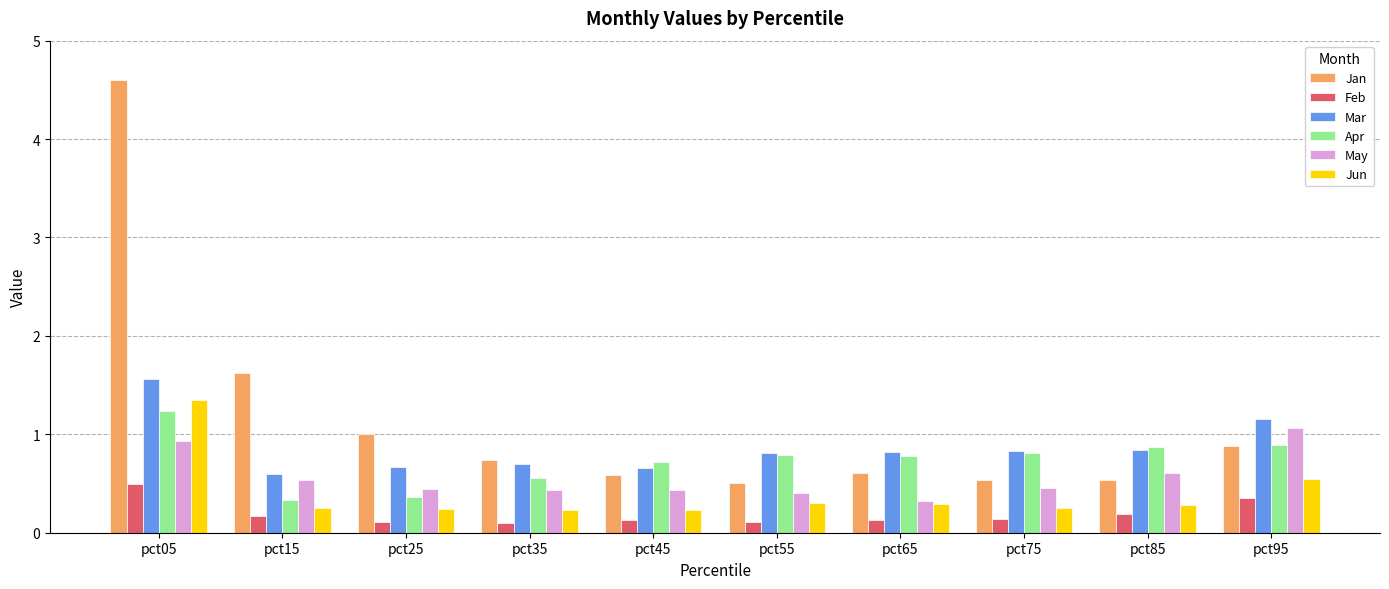

What is the value of the Mar bar at the 2nd from the left?

0.6